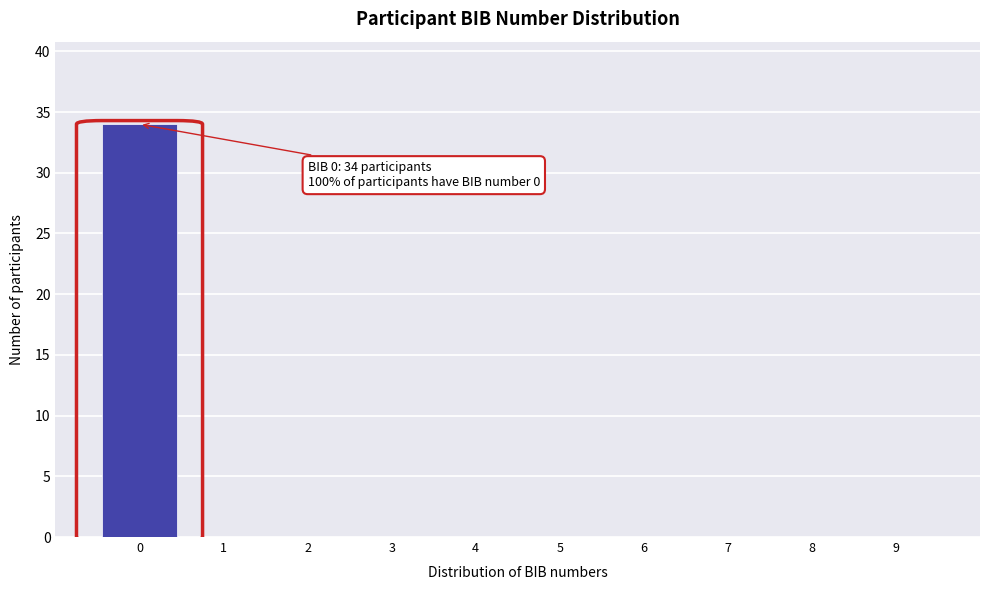

Which range on the x-axis has the tallest bar?

-0.5 to 0.5